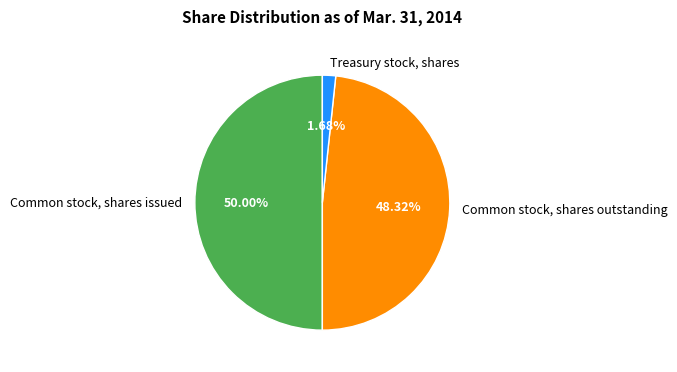

Which has a higher value, Common stock, shares issued or Treasury stock, shares?

Common stock, shares issued